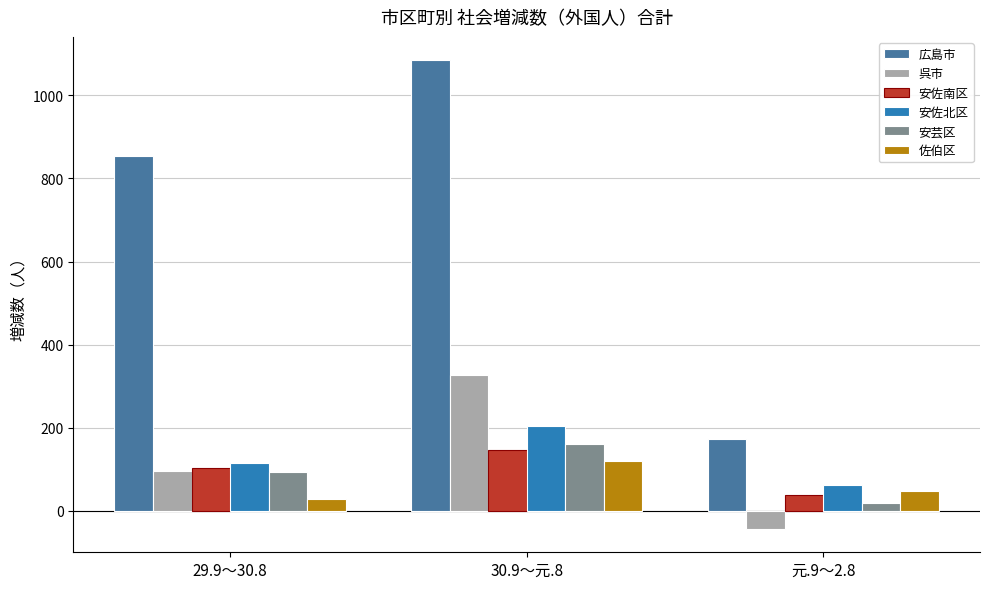

Does the chart contain stacked bars?

No